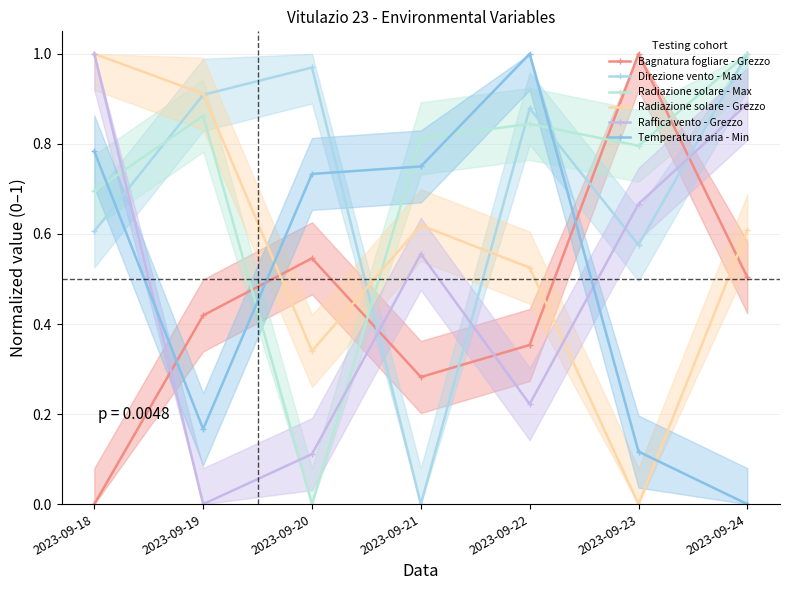

Count the Bagnatura fogliare - Grezzo values in the range 0 to 1.

7